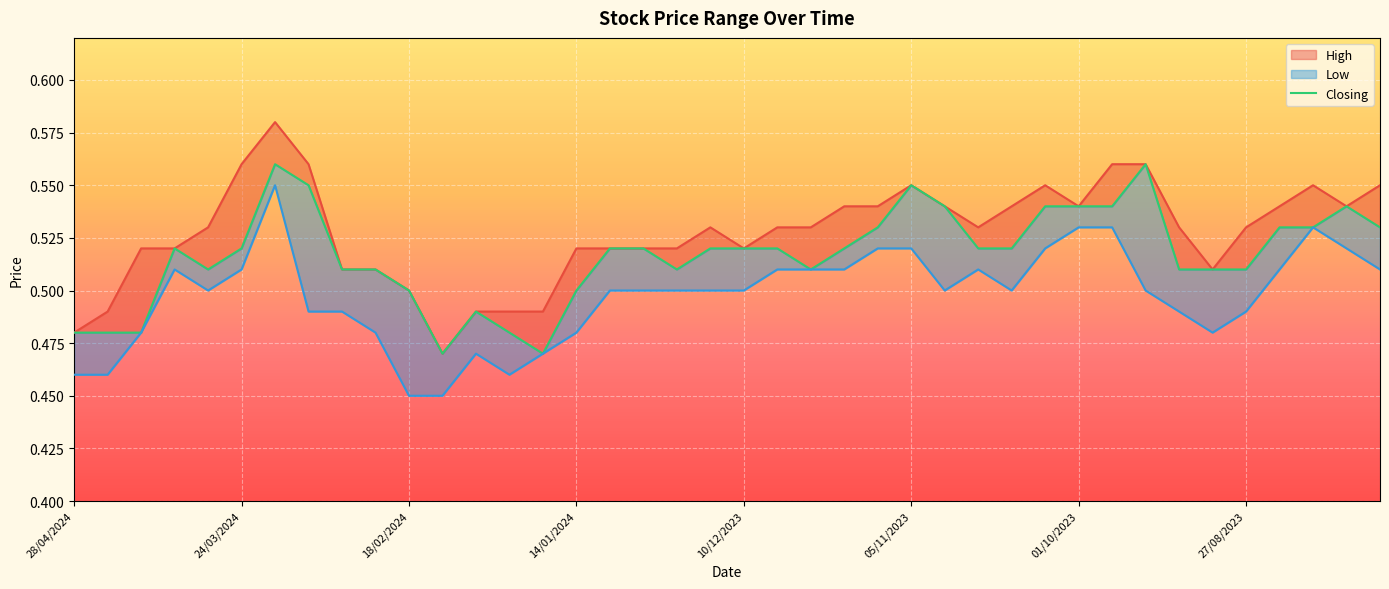

At how many categories does at least one series exceed 0?

40